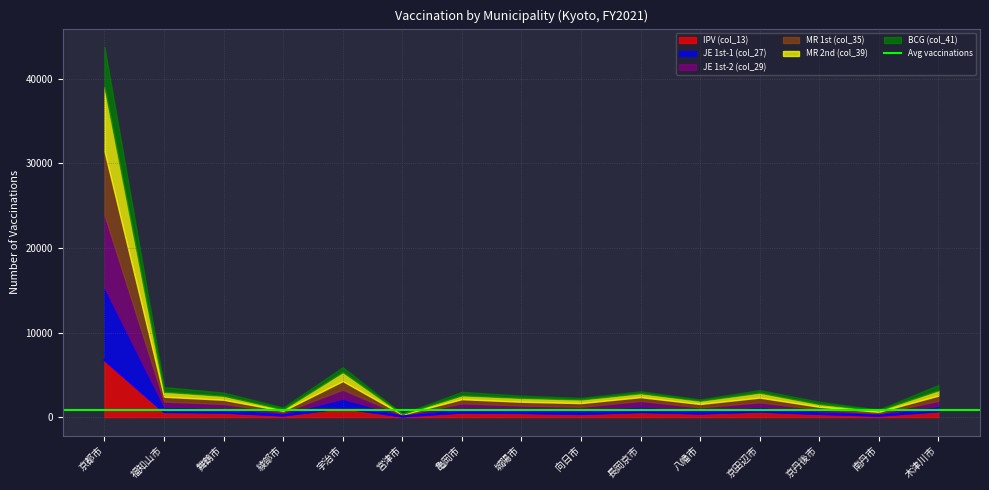

Where is the first local maximum for IPV (col_13)?

宇治市